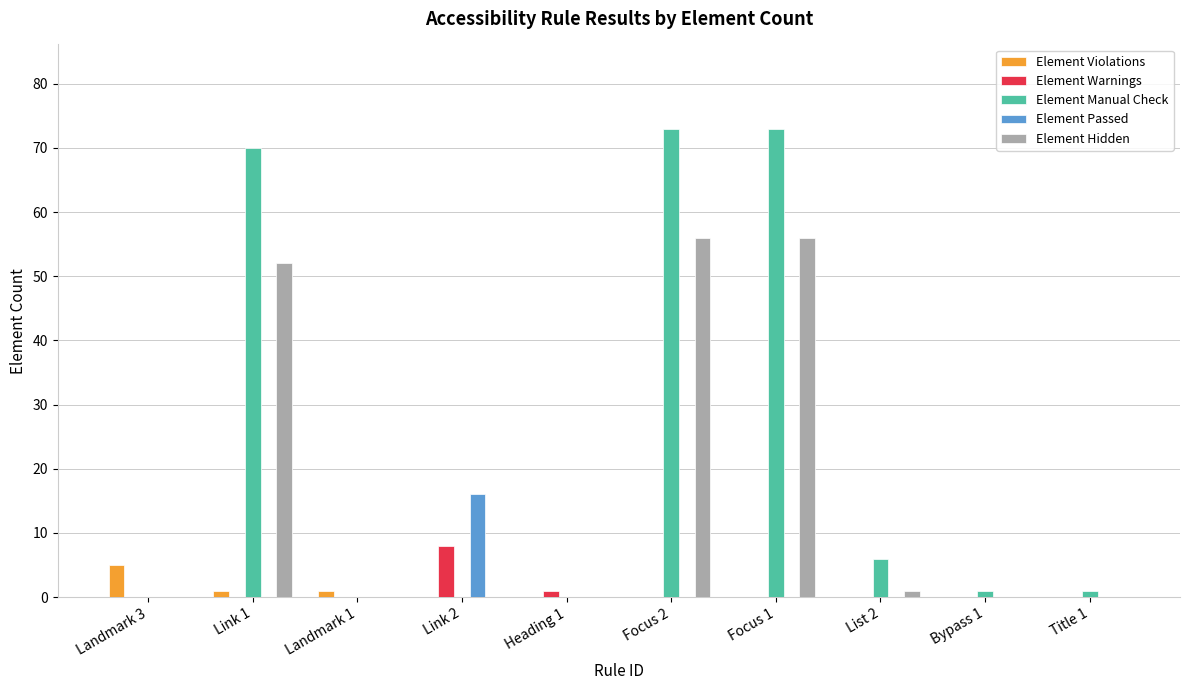

Which series has the widest spread of values?

Element Manual Check